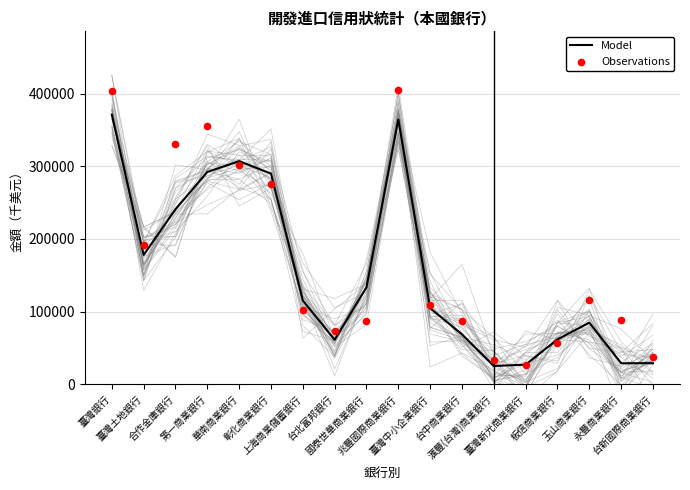

Which series reaches the maximum Y coordinate?

Observations